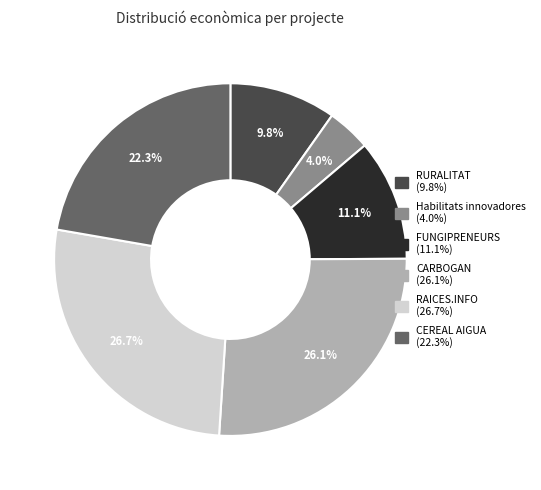

To the nearest percent, what is the difference between the largest and smallest slice percentages?

23%